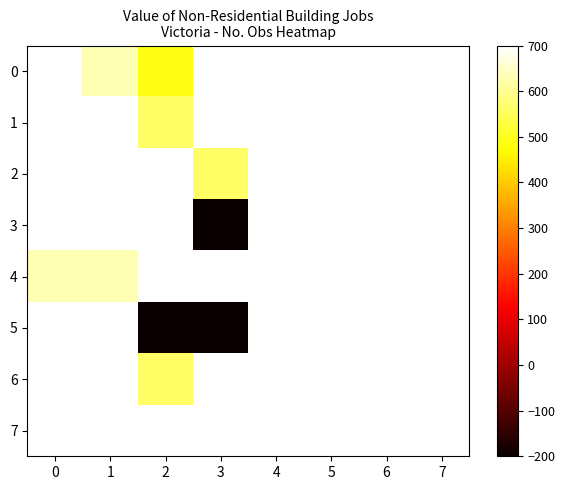

Between 2 and 3, which is larger?

3